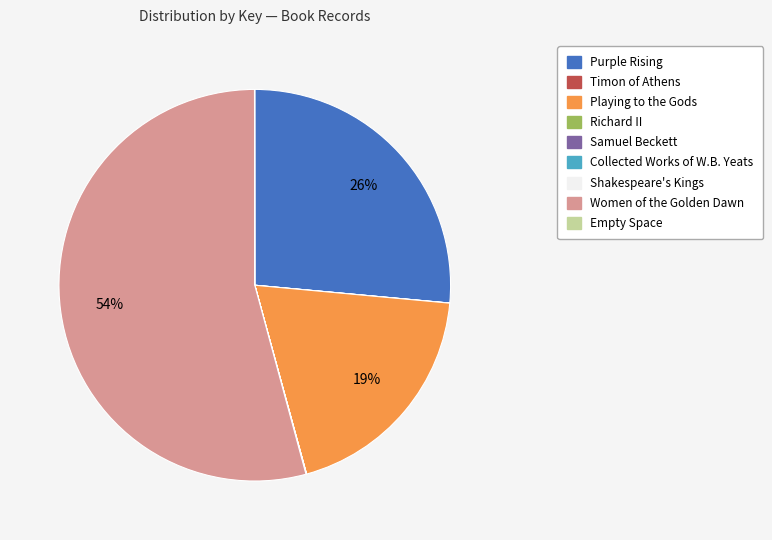

Is there any slice that represents more than half of the pie?

Yes